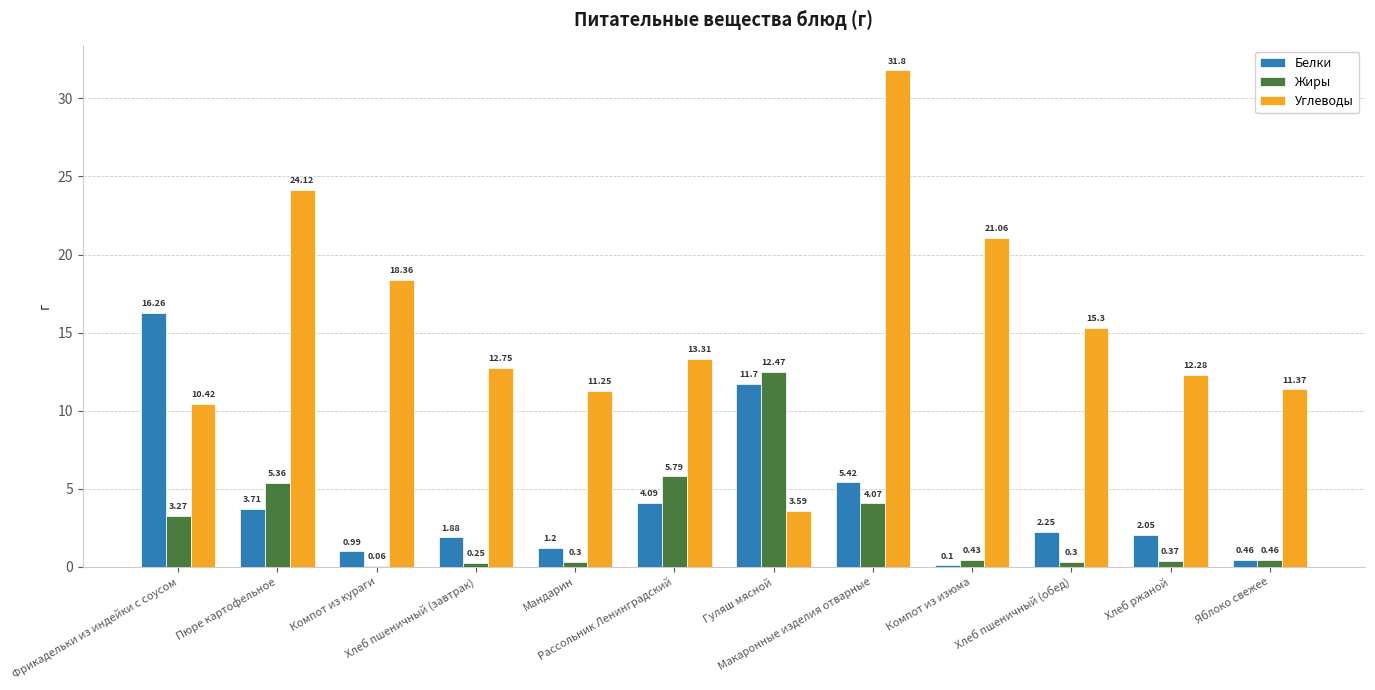

Which series has the largest total across all categories?

Углеводы